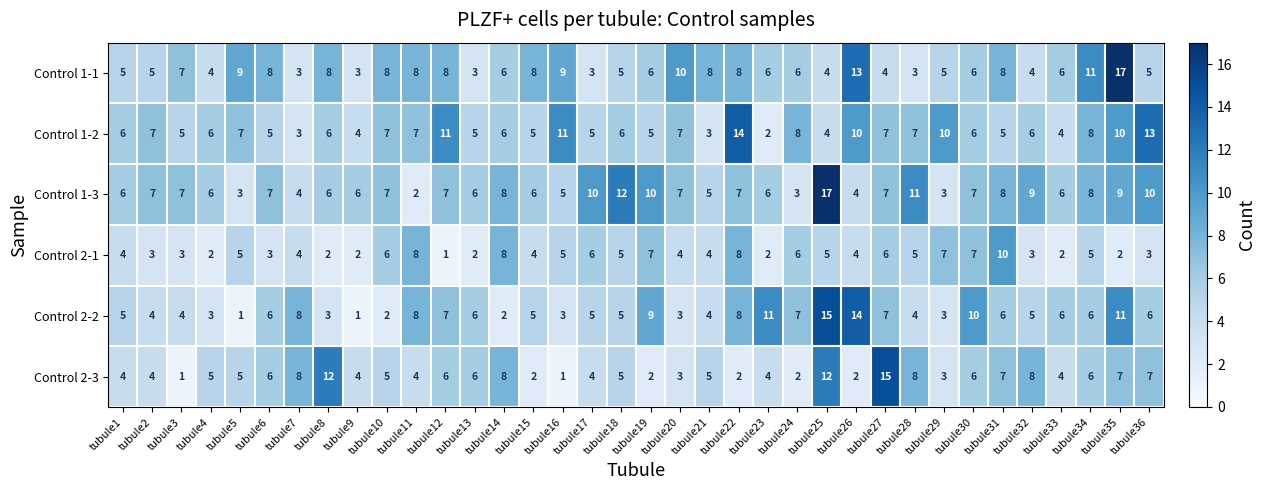

What is the approximate value of Control 2-1 at tubule14?

8